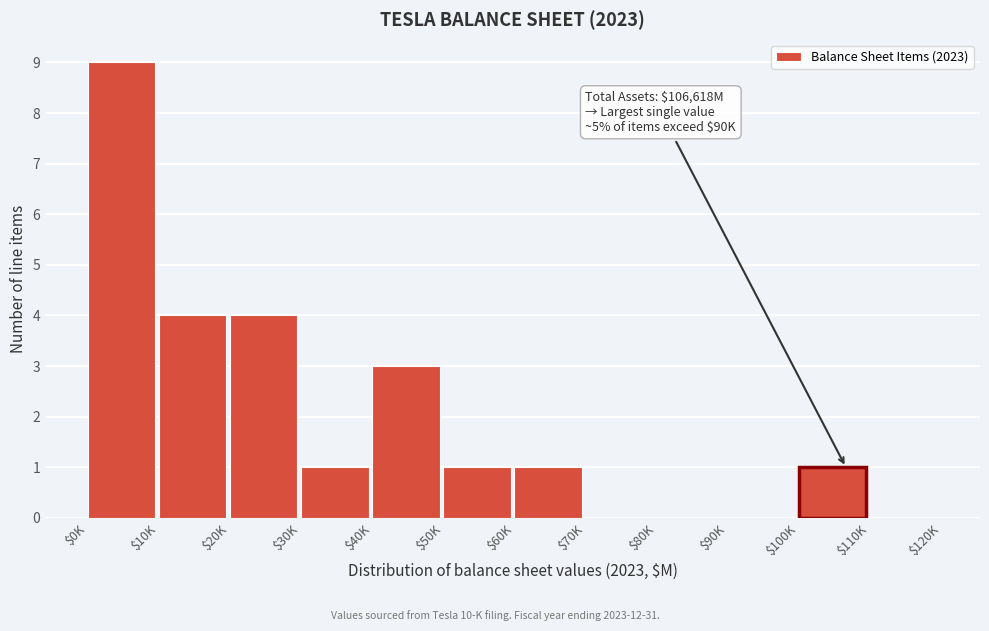

What is the sum of all values?

24